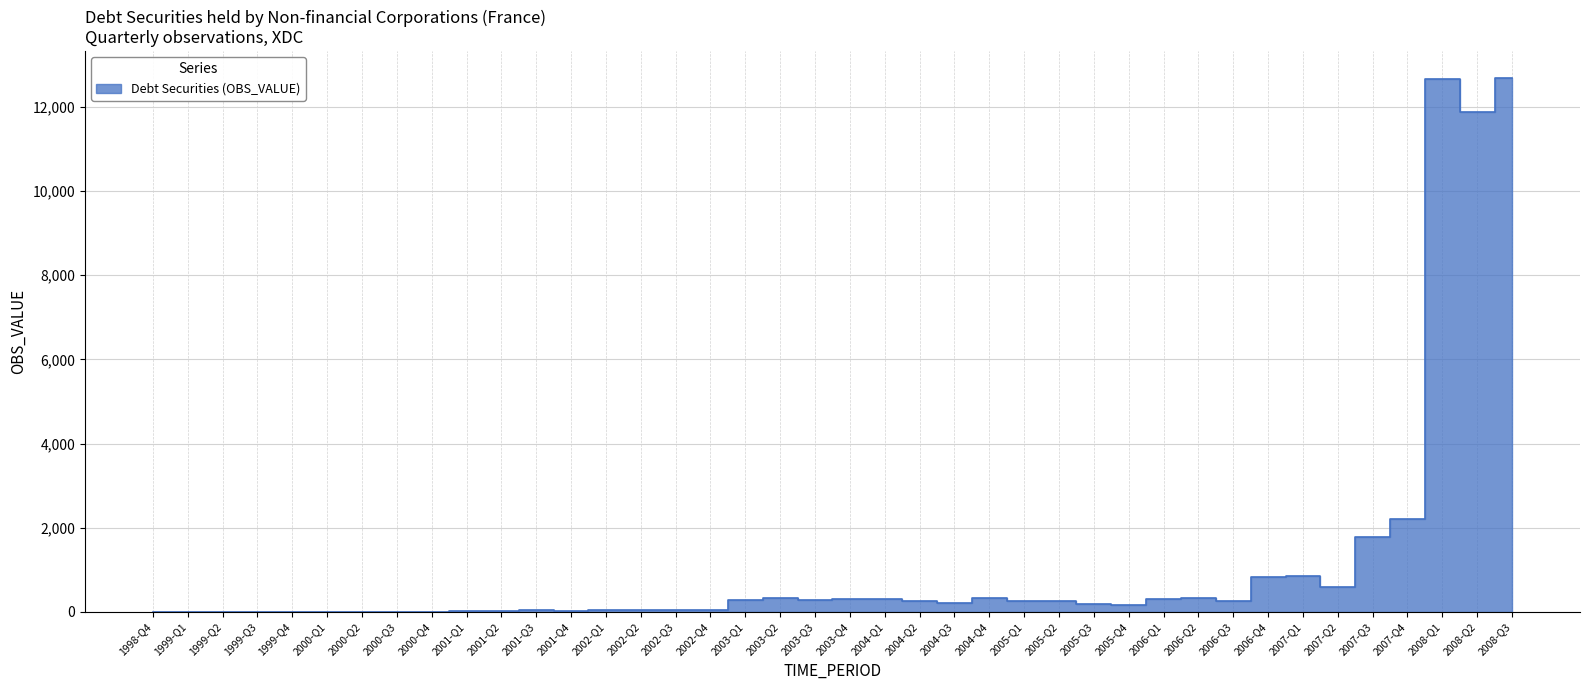

How many interior local valleys (lower than both neighbors) does the data have?

9